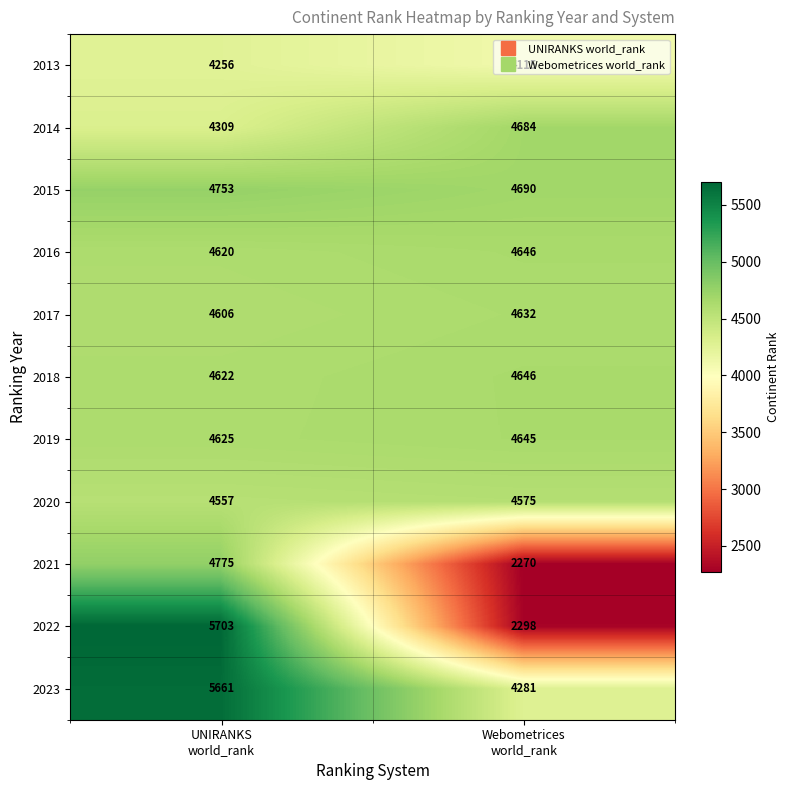

What is the difference between the maximum and minimum values in the 2023 series?

1380